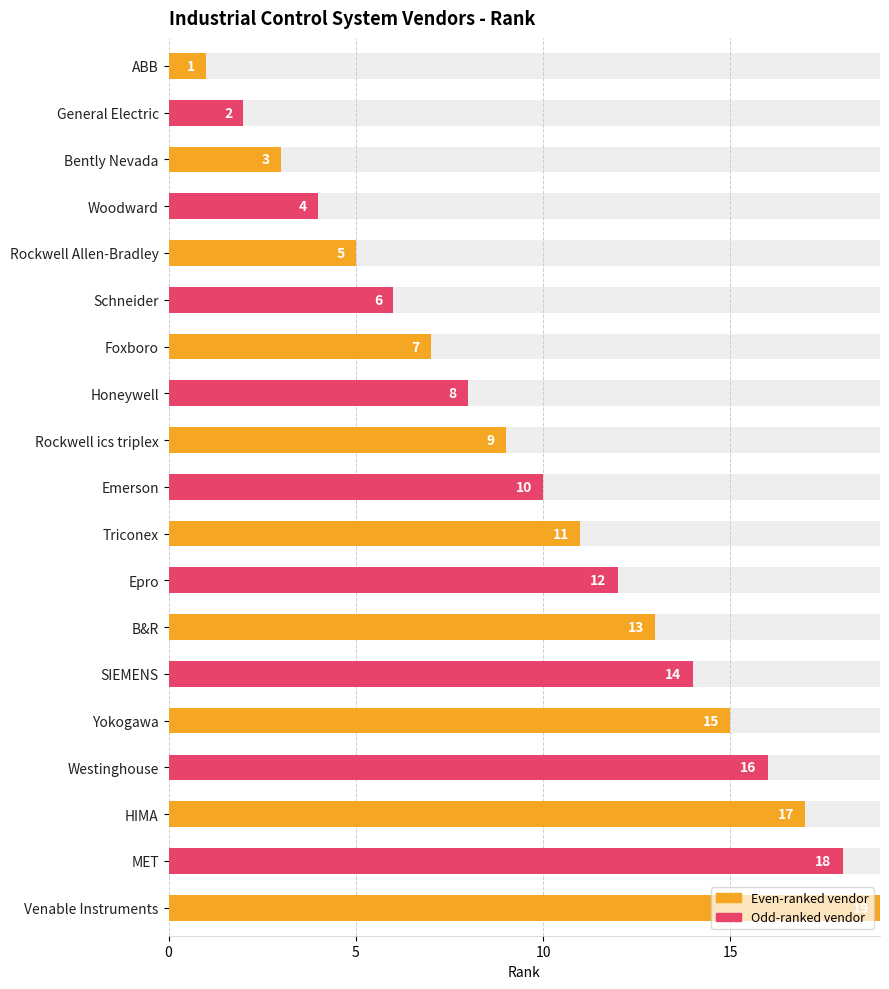

What is the sum of all values?

190